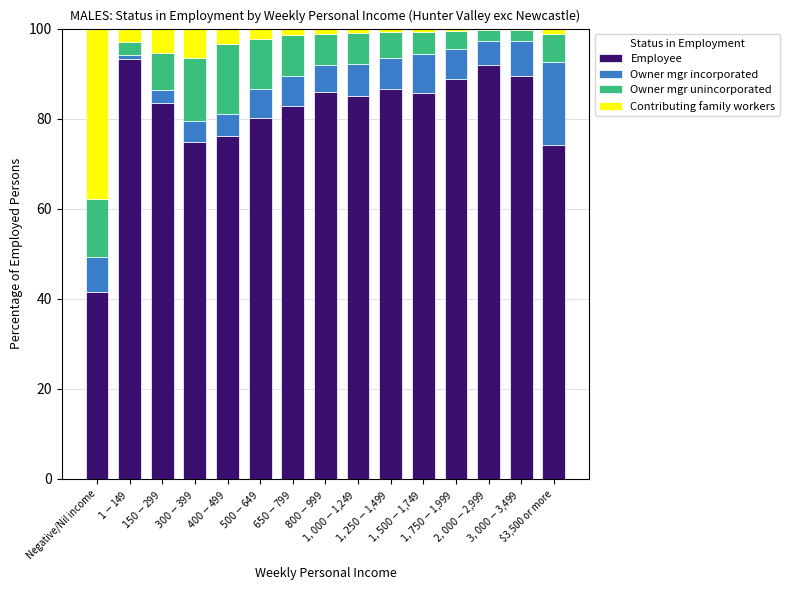

What is the maximum value for Employee?

93.2